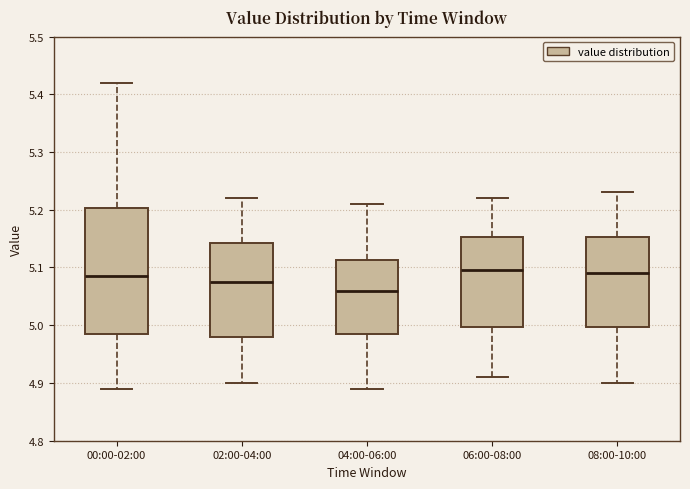

Reading left to right, read every box against the y-axis: the position of its median line, the range the box covers, and the ends of its whiskers. The values are not printed on the chart, so give them approximately, as read against the axis.

00:00-02:00: median 5.09, box 4.99 to 5.20, whiskers 4.89 to 5.42
02:00-04:00: median 5.08, box 4.98 to 5.14, whiskers 4.90 to 5.22
04:00-06:00: median 5.06, box 4.99 to 5.11, whiskers 4.89 to 5.21
06:00-08:00: median 5.10, box 5.00 to 5.15, whiskers 4.91 to 5.22
08:00-10:00: median 5.09, box 5.00 to 5.15, whiskers 4.90 to 5.23